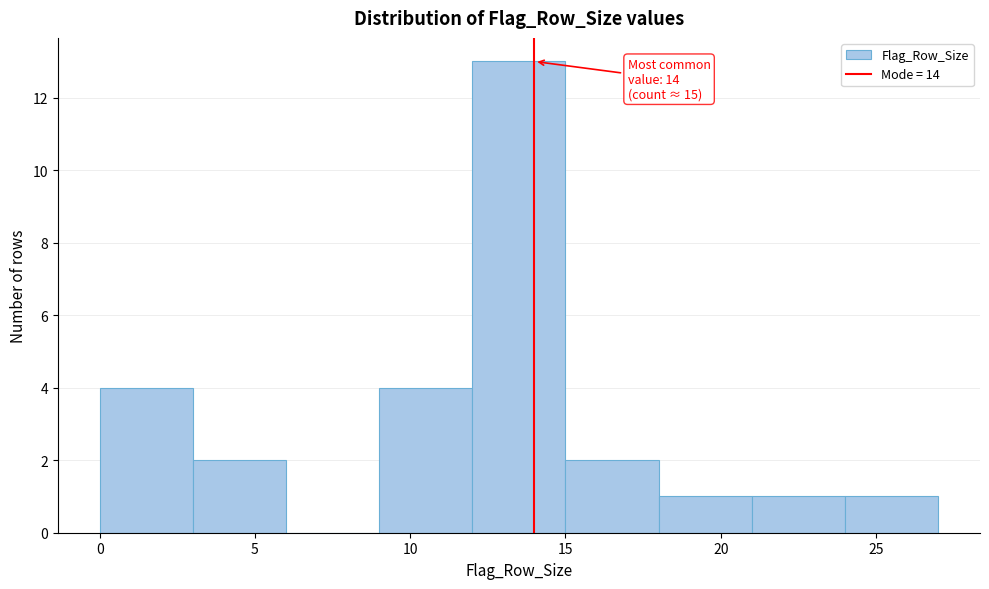

Over which range of the x-axis is the bar tallest?

12 to 15